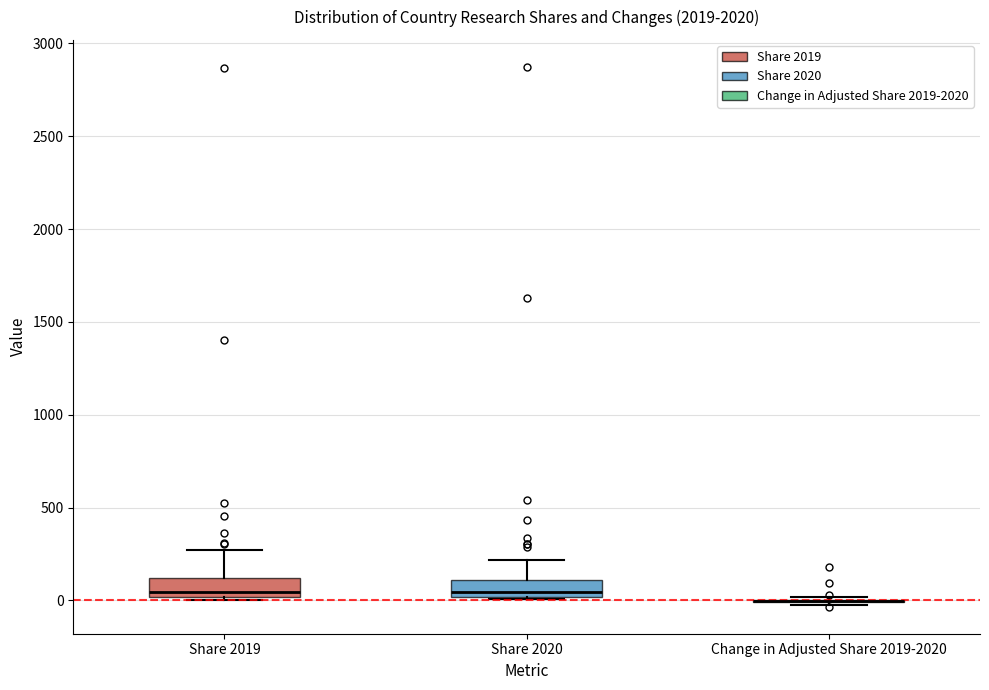

Reading left to right, read every box against the y-axis: the position of its median line, the range the box covers, and the ends of its whiskers. The values are not printed on the chart, so give them approximately, as read against the axis.

Share 2019: median 50, box 0 to 100, whiskers 0 (just below the box's lower edge) to 250
Share 2020: median 50, box 0 to 100, whiskers 0 to 200
Change in Adjusted Share 2019-2020: box collapsed to a line at 0, whiskers 0 to 0